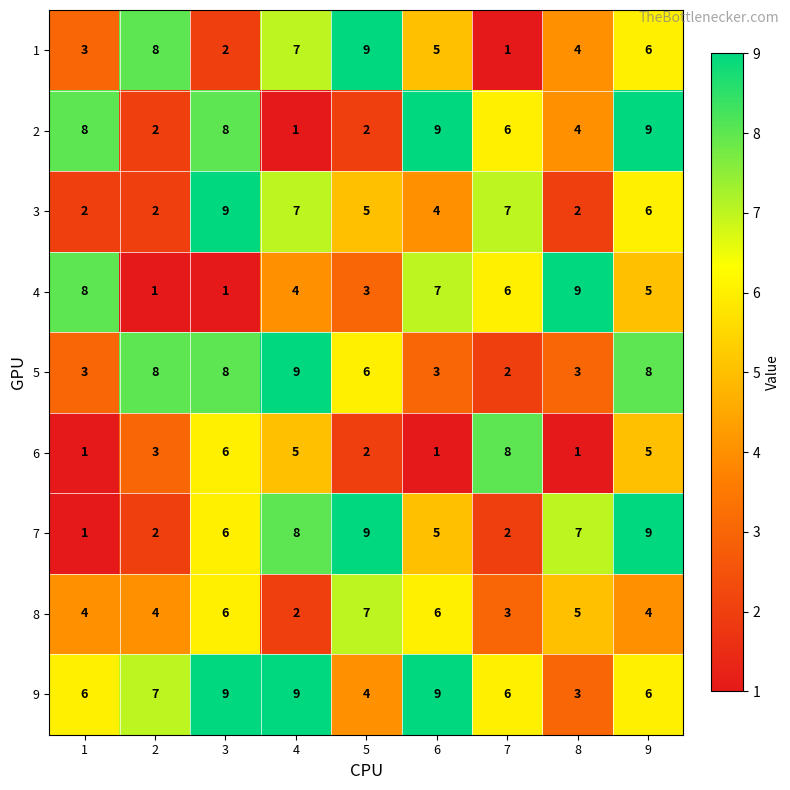

What value does the 1 series have at 1?

3